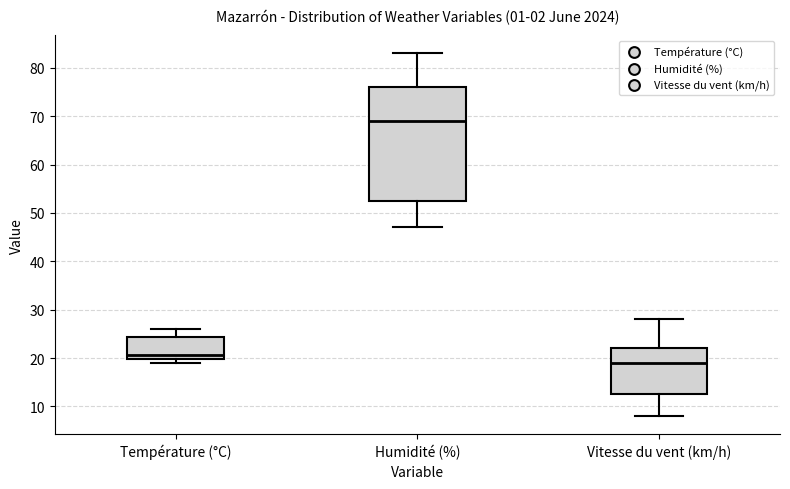

Reading left to right, transcribe this box plot: for each box, give where its median line is, the range the box spans, and where its two whiskers end, as read against the y-axis. The values are not printed on the chart, so give them approximately, as read against the axis.

Température (°C): median 21, box 20 to 24, whiskers 19 to 26
Humidité (%): median 69, box 53 to 76, whiskers 47 to 83
Vitesse du vent (km/h): median 19, box 13 to 22, whiskers 8 to 28